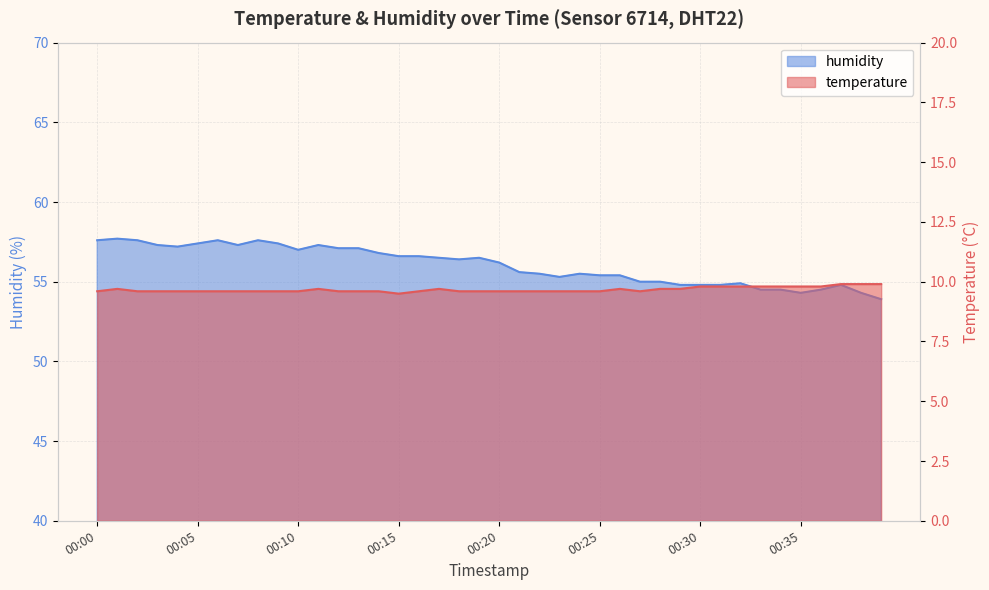

The value of humidity at 00:14 is 56.8. True or false?

True